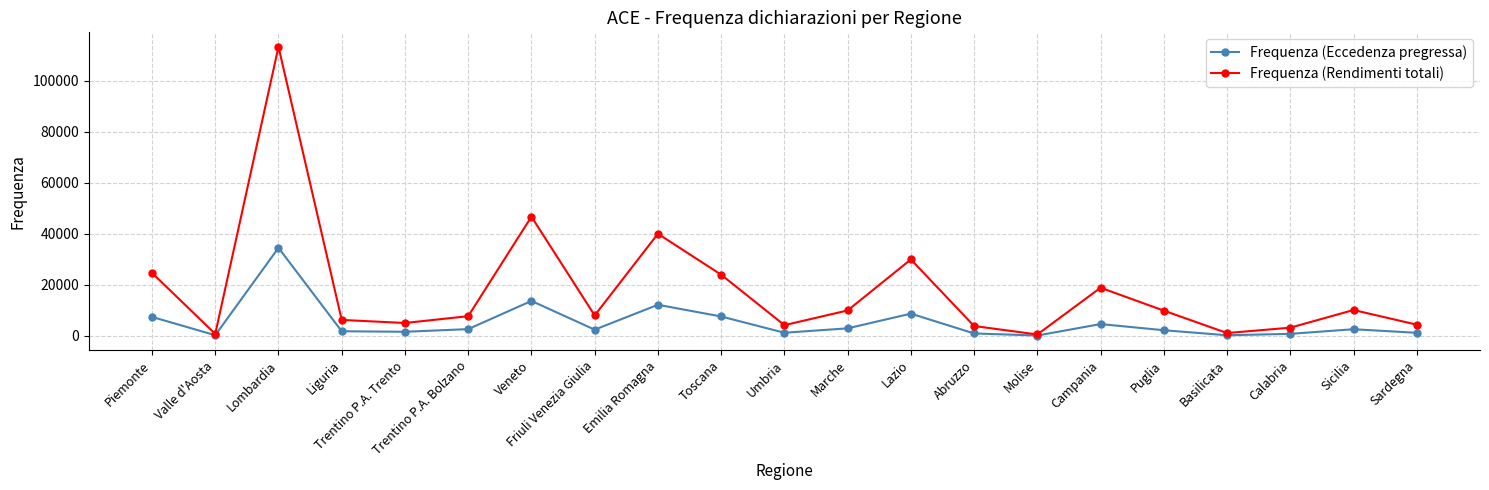

What is the greatest value displayed?

113347